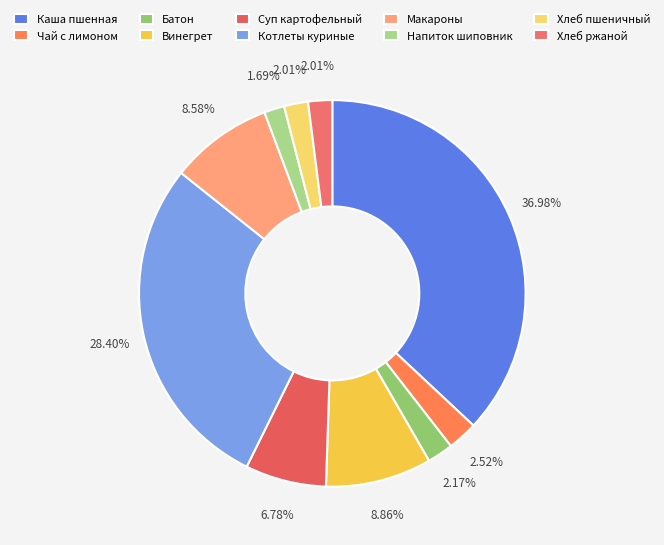

Which category has the biggest portion of the pie?

Каша пшенная